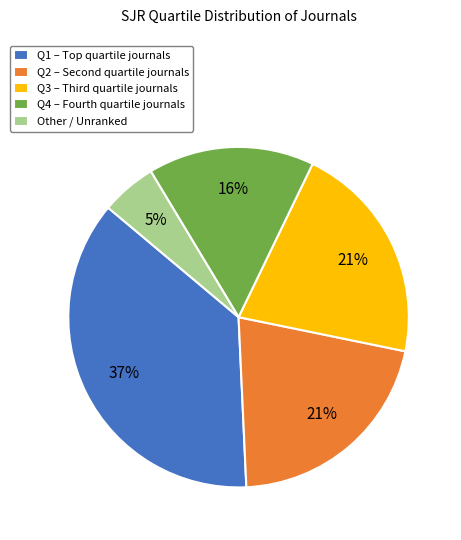

Do Other / Unranked and Q4 – Fourth quartile journals together represent more than half of the pie?

No